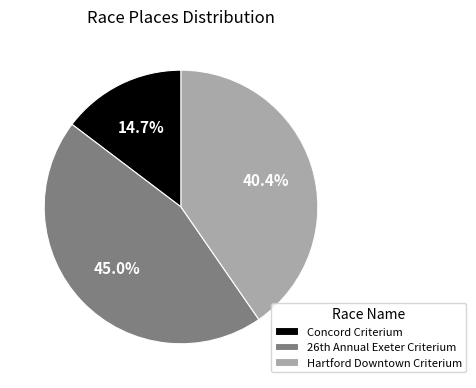

Rank the categories by value from highest to lowest.

26th Annual Exeter Criterium, Hartford Downtown Criterium, Concord Criterium